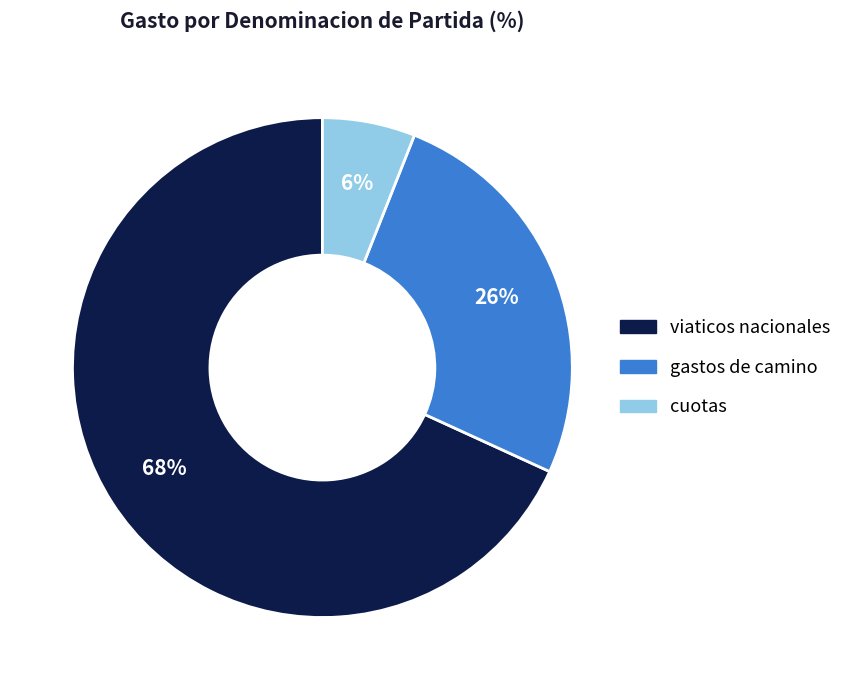

What percentage is the viaticos nacionales slice, to the nearest percent?

68%